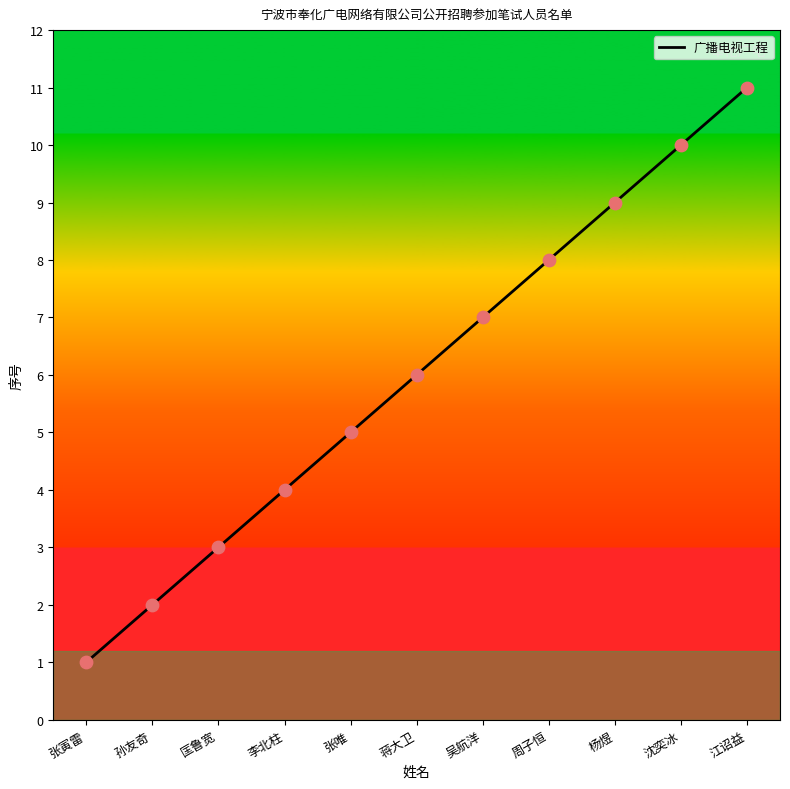

Between 沈奕冰 and 孙友奇, which is larger?

沈奕冰